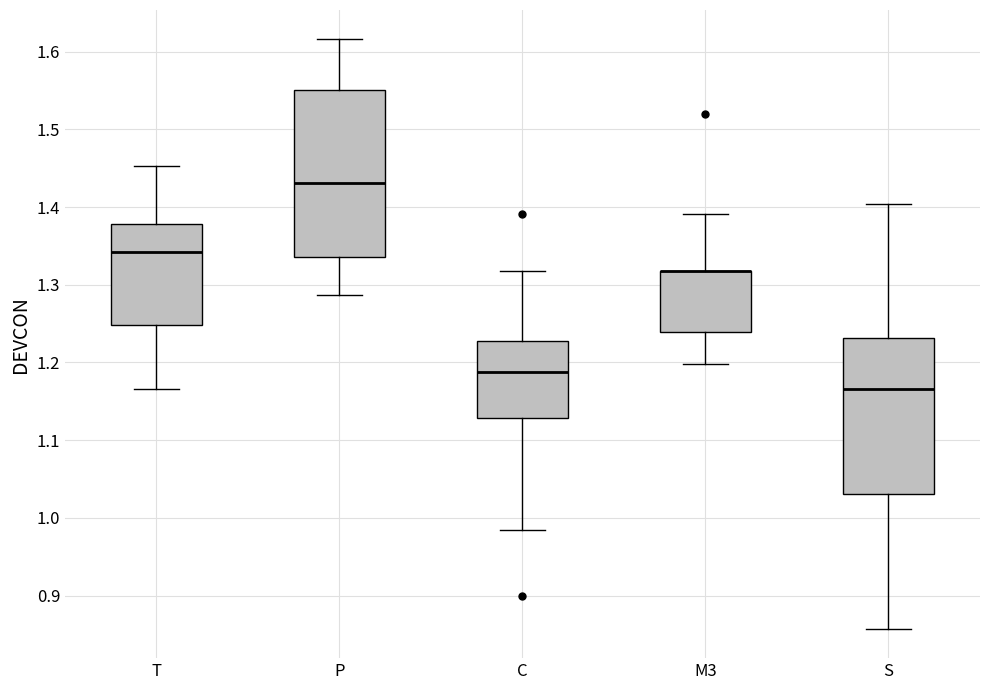

Reading left to right, transcribe this box plot: for each box, give where its median line is, the range the box spans, and where its two whiskers end, as read against the y-axis. The values are not printed on the chart, so give them approximately, as read against the axis.

T: median 1.34, box 1.25 to 1.38, whiskers 1.17 to 1.45
P: median 1.43, box 1.34 to 1.55, whiskers 1.29 to 1.62
C: median 1.19, box 1.13 to 1.23, whiskers 0.99 to 1.32
M3: median 1.32 (drawn on the box's upper edge), box 1.24 to 1.32, whiskers 1.20 to 1.39
S: median 1.17, box 1.03 to 1.23, whiskers 0.86 to 1.40